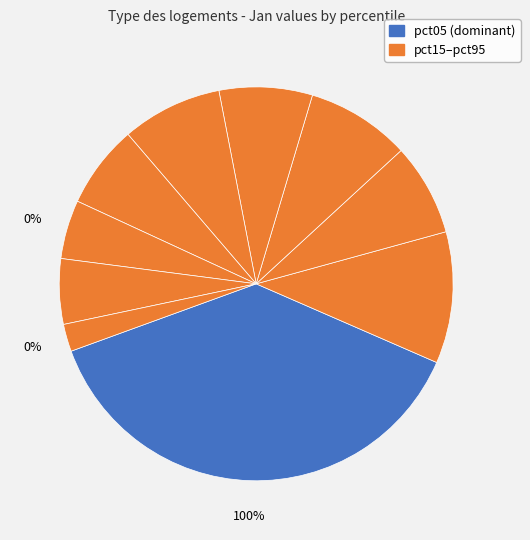

Does pct75 represent more than half of the total?

No